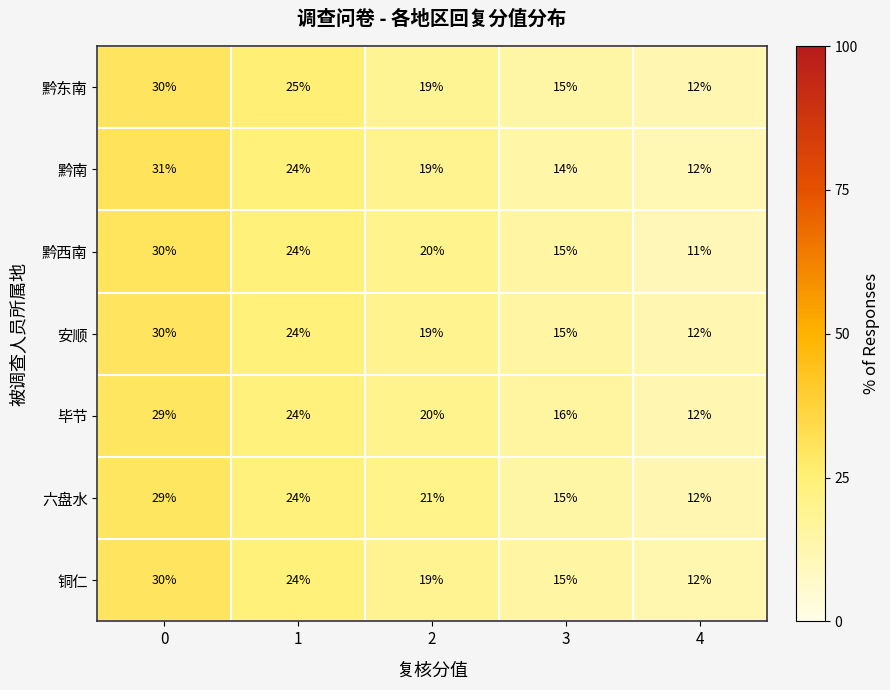

List the labels in order of 黔东南 value, smallest first.

4, 3, 2, 1, 0